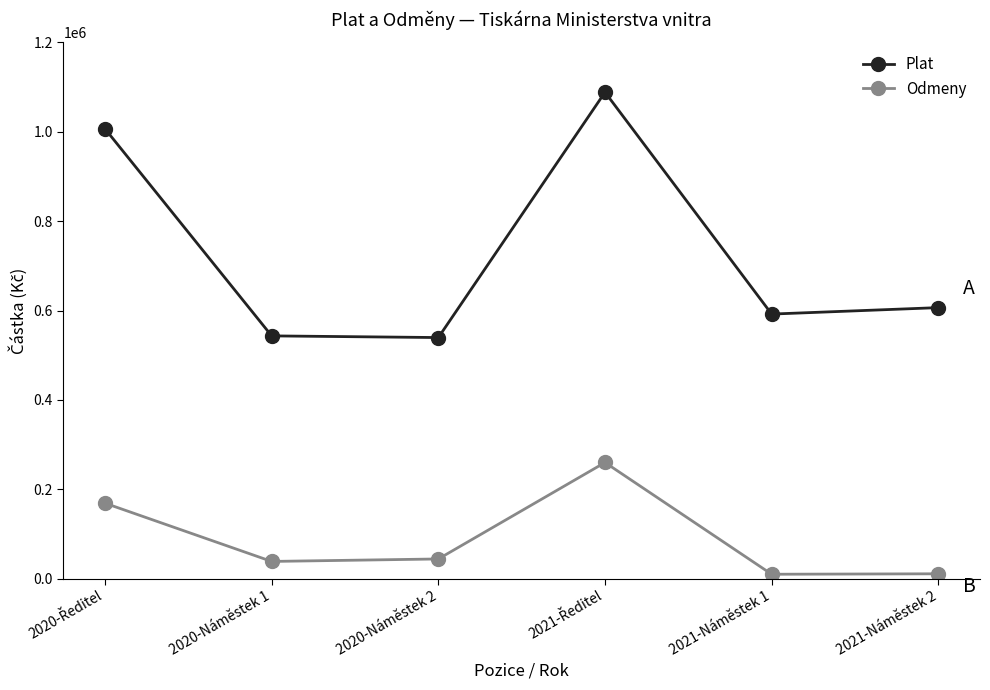

What is the label of the 3rd point from the left?

2020-Náměstek 2